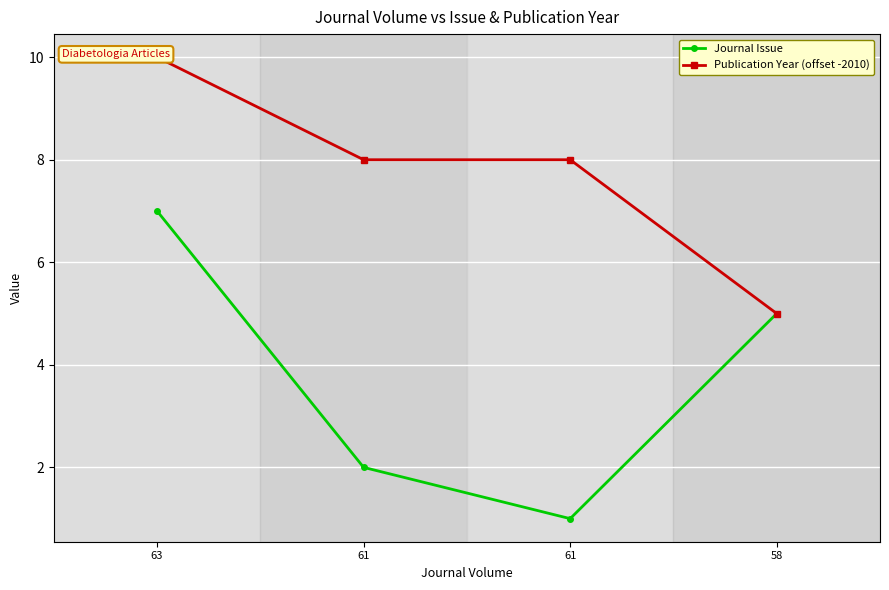

Which category has the highest value in the Journal Issue series?

63